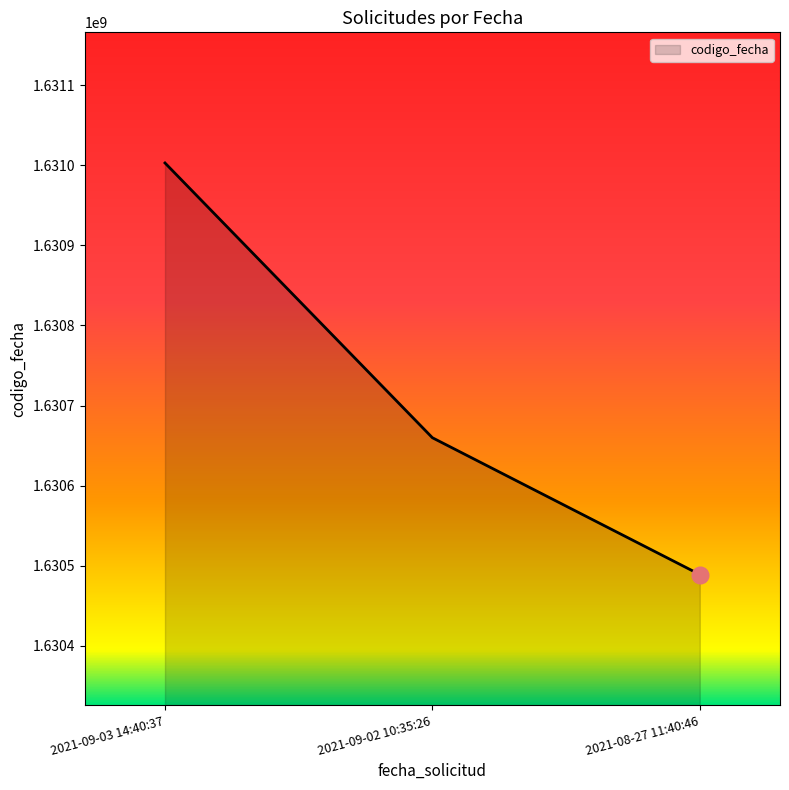

Reading left to right, list all the values displayed in this chart.

1631002889	1630659860	1630489099